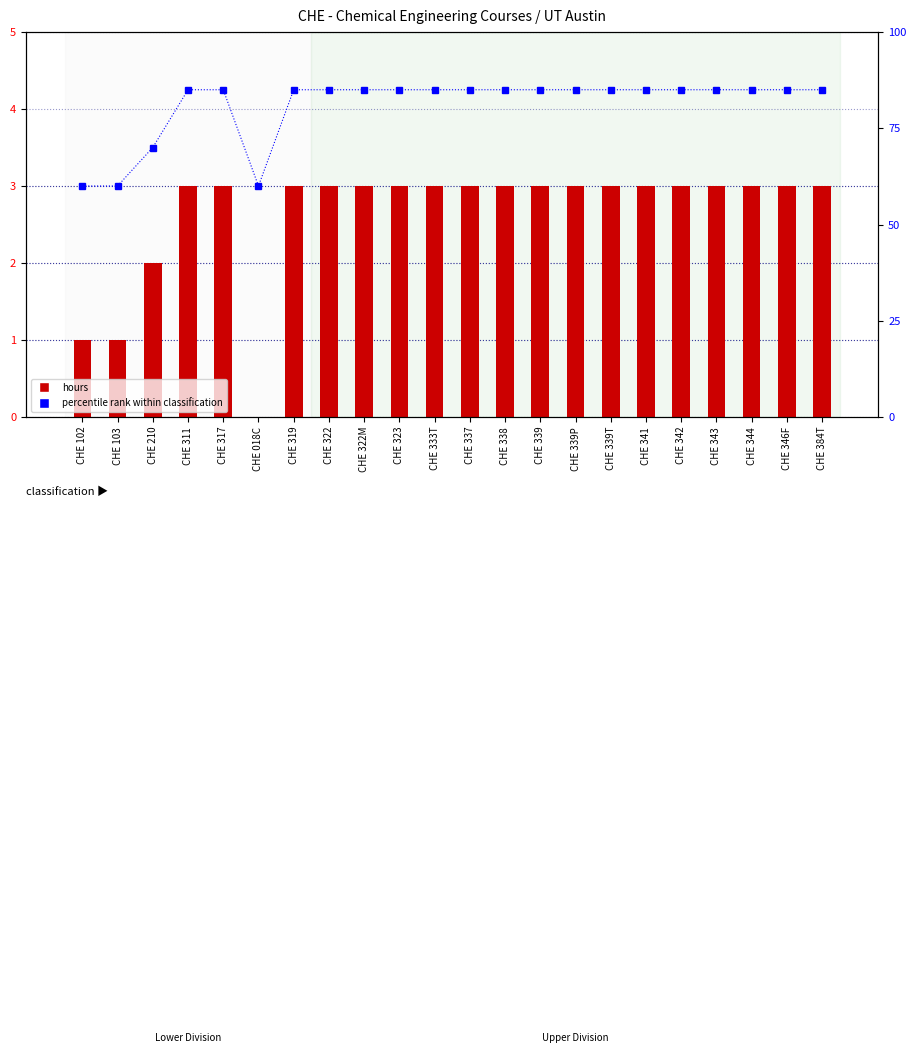

How many groups of bars are there?

22